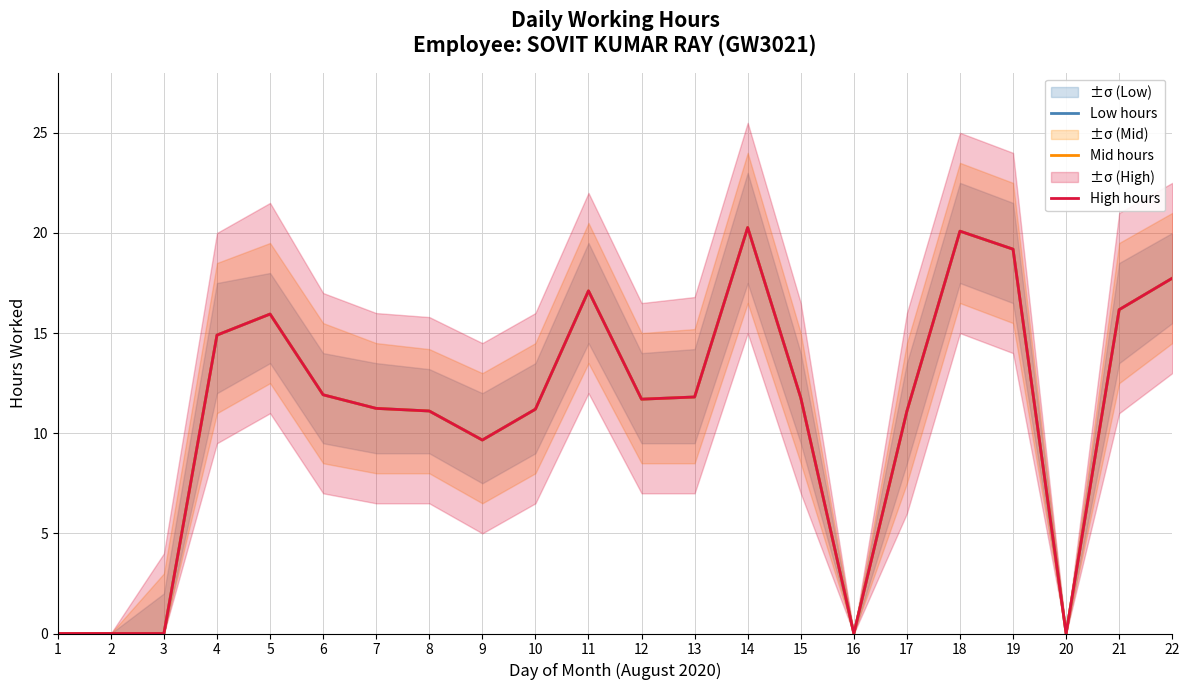

True or false: Low hours and High hours intersect in this chart.

False